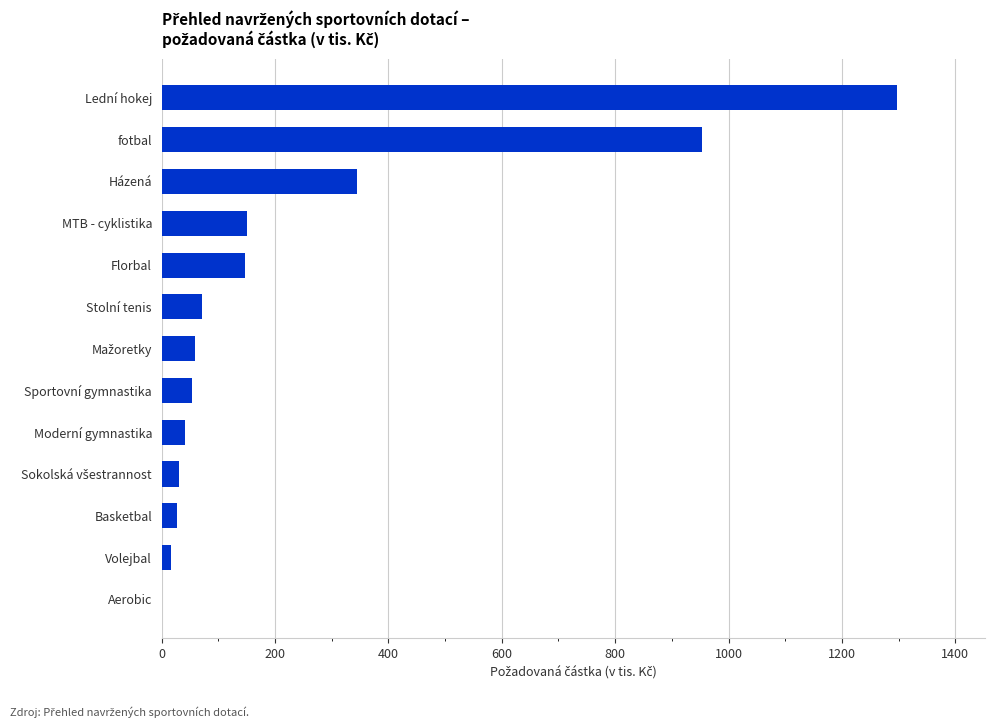

Which label corresponds to the largest value in the chart?

Lední hokej